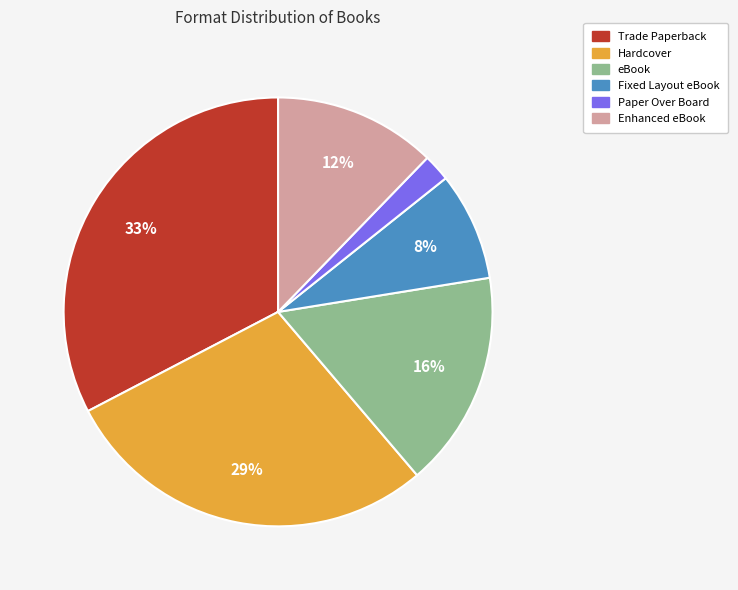

Does Hardcover account for over 50% of the chart?

No